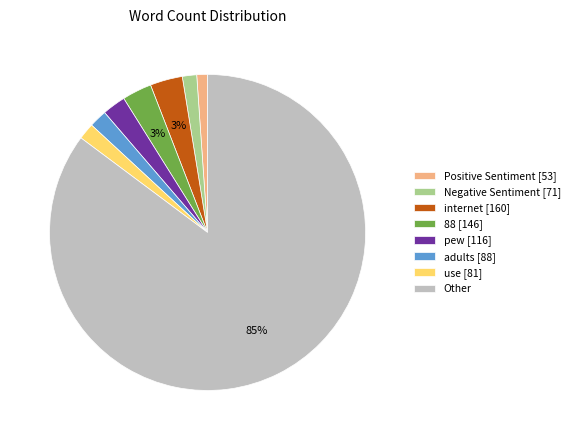

True or false: Positive Sentiment [53] accounts for 1% of the total.

True